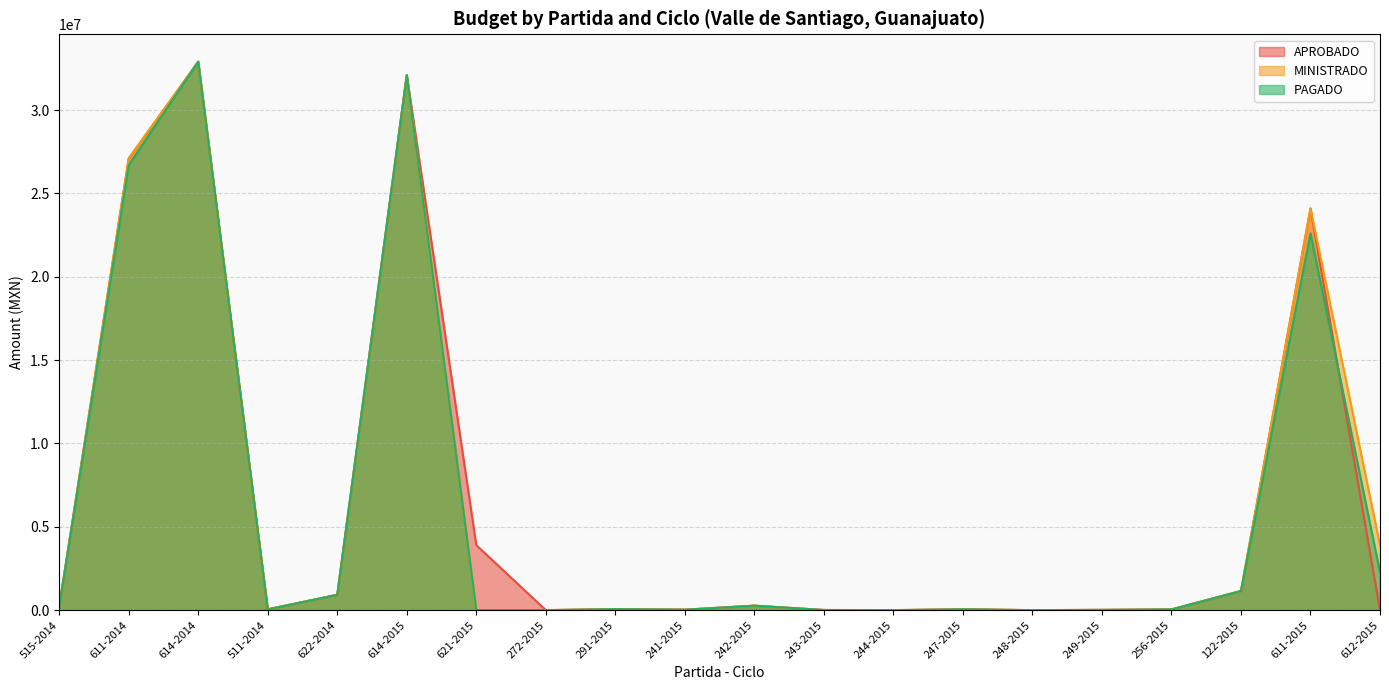

Reading left to right, transcribe all the data shown in this chart.

APROBADO: 217102.7	27100000.0	32900000.0	47905.1	920913.6	32100000.0	3897300.0	600.0	57215.8	27218.1	267636.2	8847.0	648.0	49225.3	0.0	15917.0	42297.7	1149520.0	24100000.0	0.0
MINISTRADO: 217102.7	27100000.0	32900000.0	47905.1	920913.6	32100000.0	0.0	600.0	57215.8	27218.1	267636.2	8847.0	648.0	49225.3	0.0	15917.0	42297.7	1149520.0	24100000.0	3897300.0
PAGADO: 217102.7	26700000.0	32900000.0	47905.1	920913.6	32100000.0	0.0	600.0	57215.8	27218.1	267636.2	8847.0	648.0	49225.3	0.0	15917.0	42297.7	1149520.0	22600000.0	2276525.6